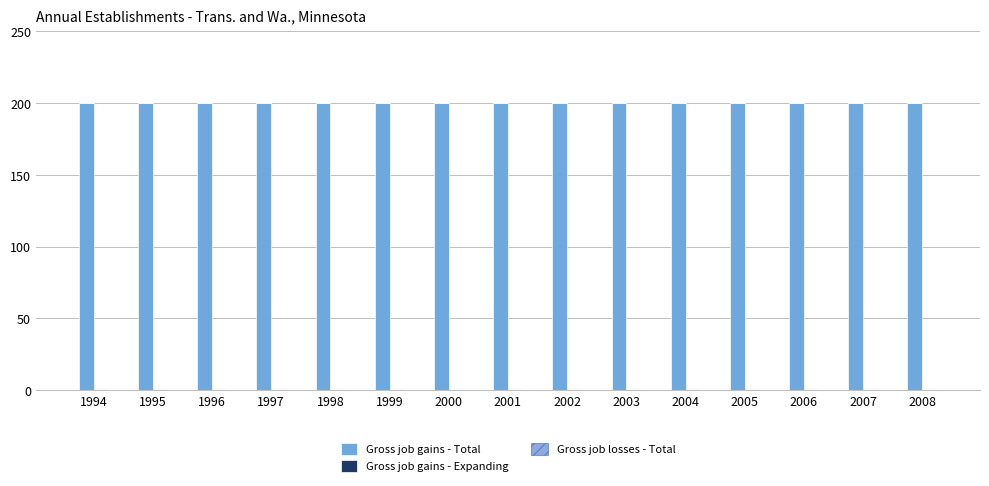

Reading left to right, extract all data points from this chart.

Gross job gains - Total: 200	200	200	200	200	200	200	200	200	200	200	200	200	200	200
Gross job gains - Expanding: 0	0	0	0	0	0	0	0	0	0	0	0	0	0	0
Gross job losses - Total: 0	0	0	0	0	0	0	0	0	0	0	0	0	0	0